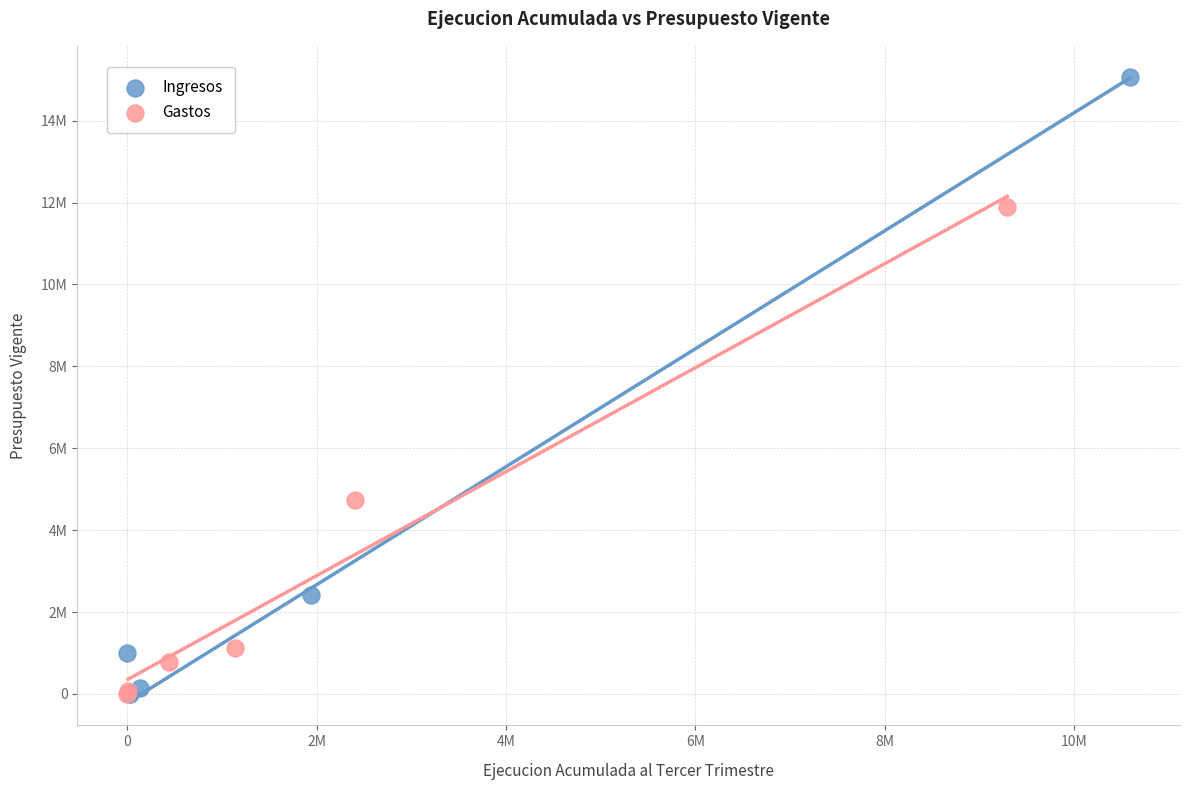

Which series has the largest Y range (max minus min)?

Ingresos